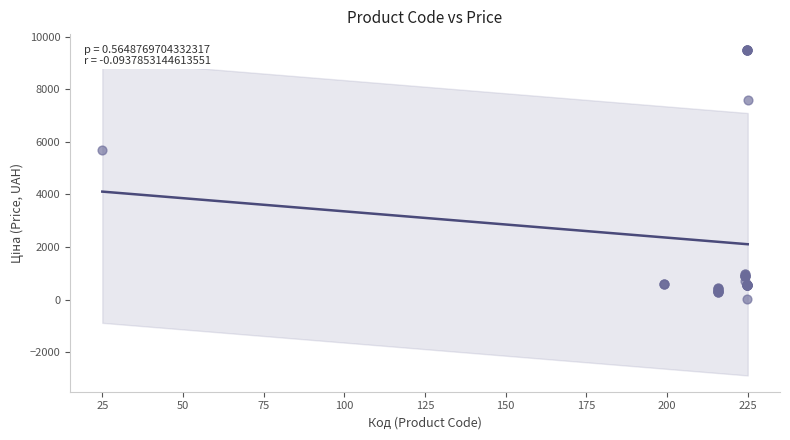

What Y value in the scatter plot is closest to 4756?

5673.8